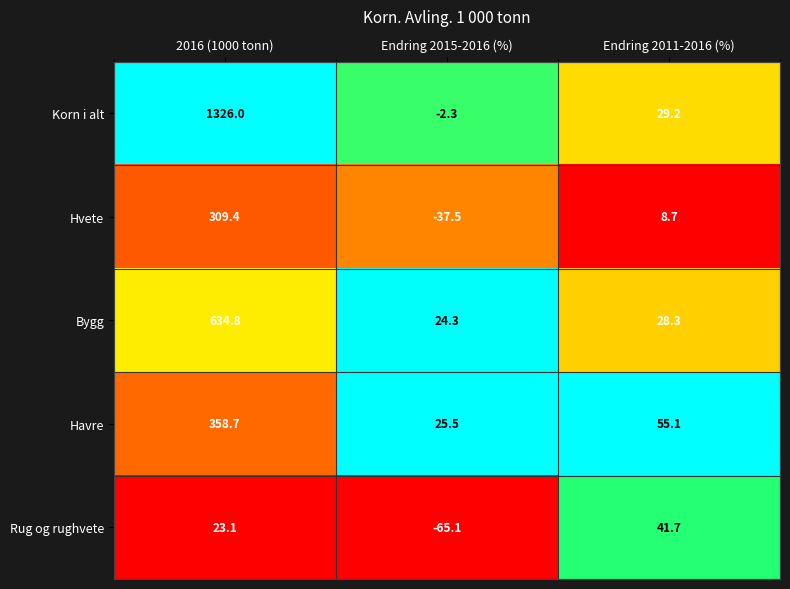

What is the sum of all Korn i alt values?

1352.9